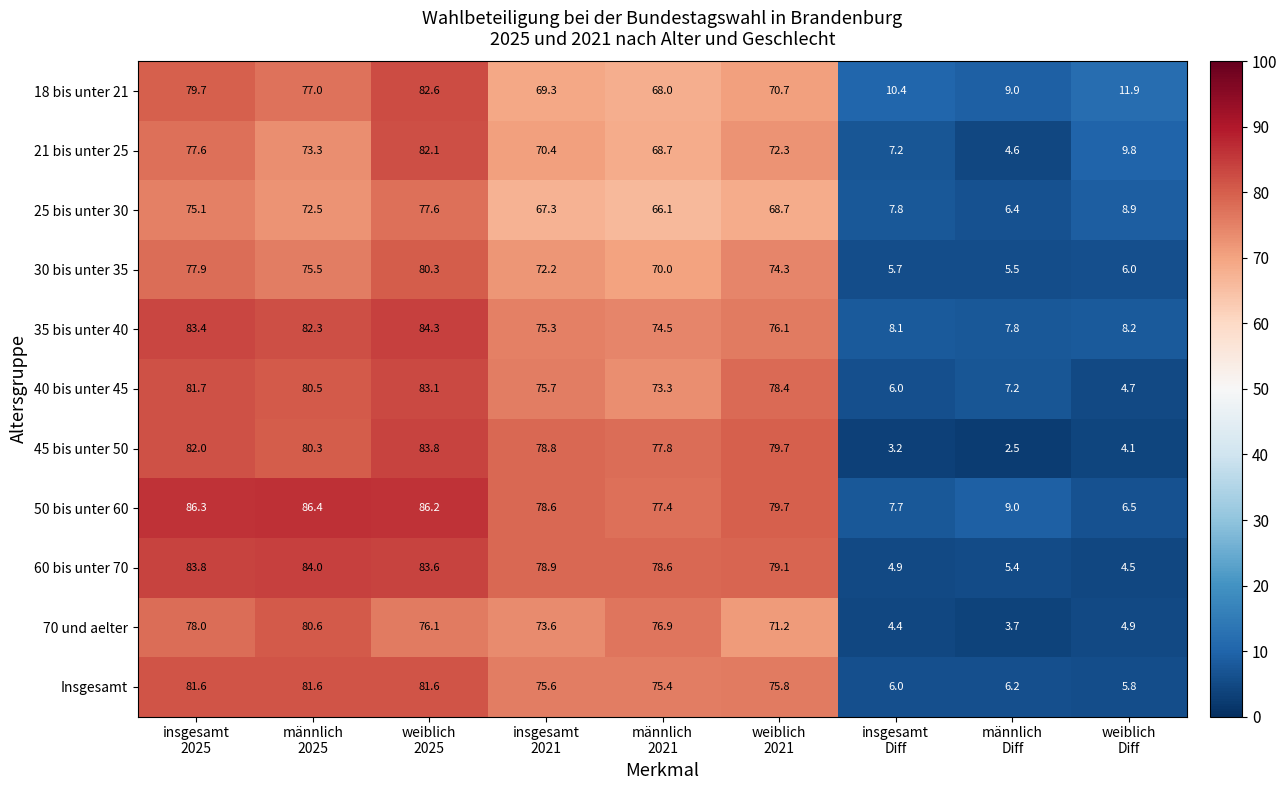

How many categories are shown in the chart?

9